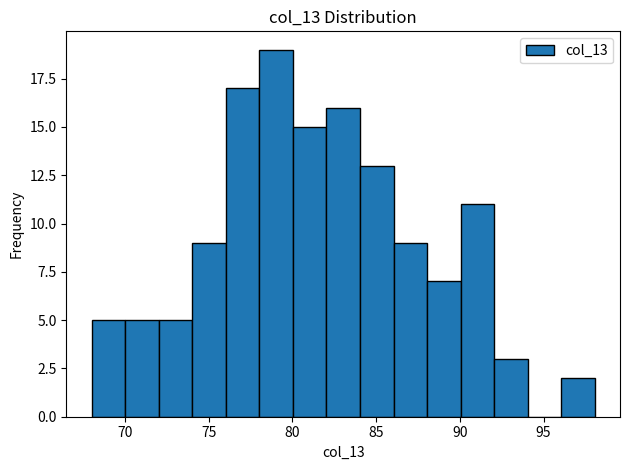

Reading left to right, list every bar in this chart as the range it spans on the x-axis followed by its height. Neither the bar edges nor the heights are printed on the chart, so give them approximately, as read against the axes.

68 to 70: 5
70 to 72: 5
72 to 74: 5
74 to 76: 9
76 to 78: 17
78 to 80: 19
80 to 82: 15
82 to 84: 16
84 to 86: 13
86 to 88: 9
88 to 90: 7
90 to 92: 11
92 to 94: 3
94 to 96: 0
96 to 98: 2